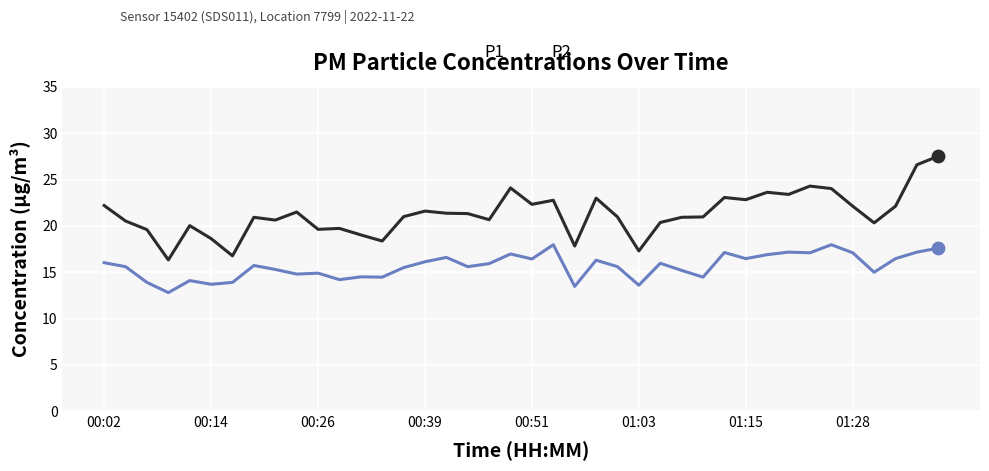

Which series has the largest range (max minus min)?

P1